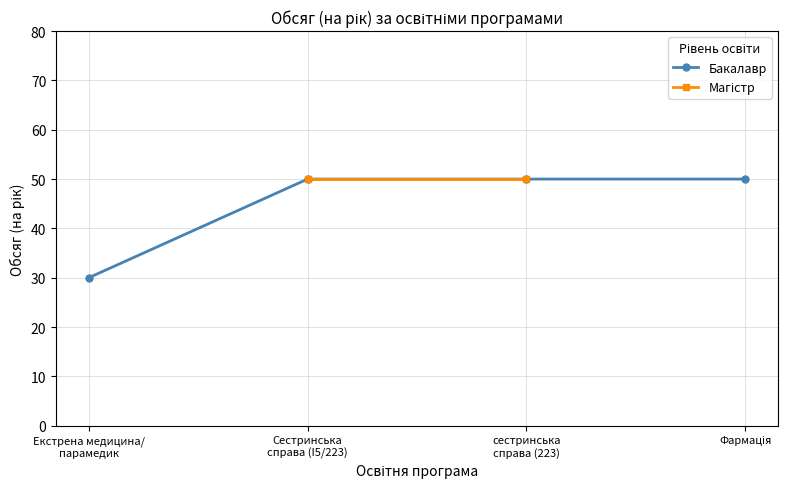

True or false: the data shows 50 at Фармація.

True